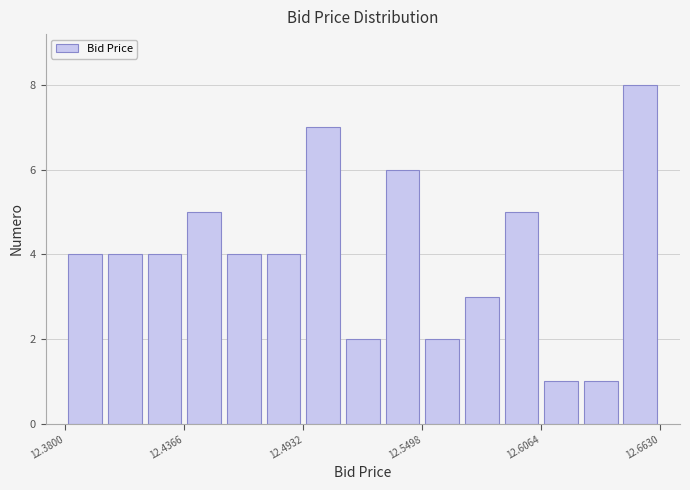

Around what value on the x-axis is the tallest bar? Give the approximate position of its centre, as read against the axis.

12.65